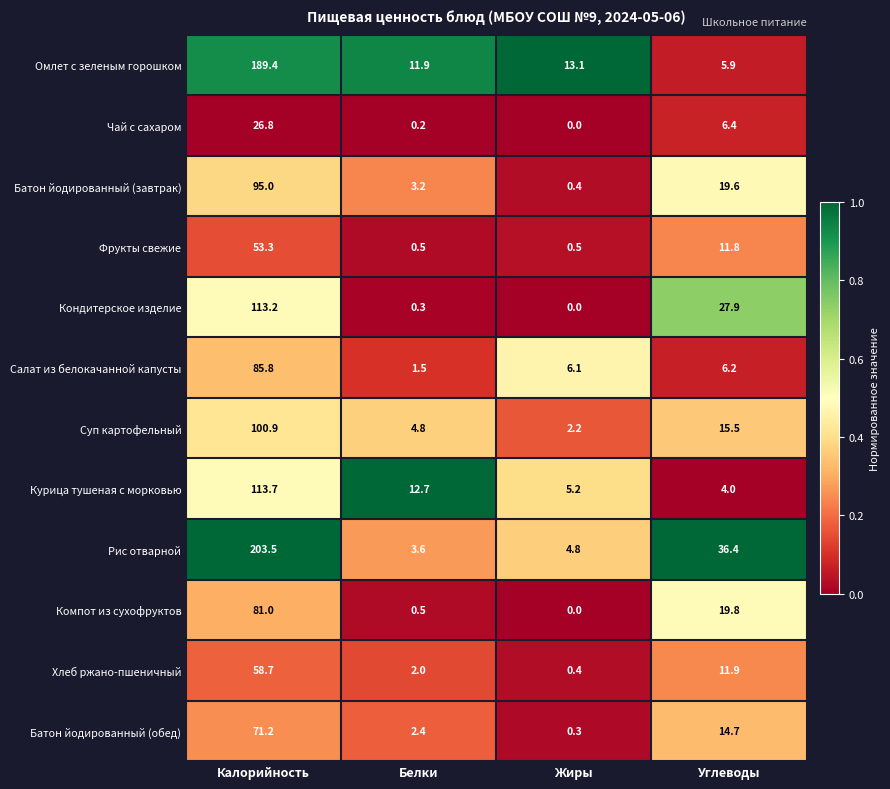

Which label corresponds to the smallest value in the chart?

Жиры